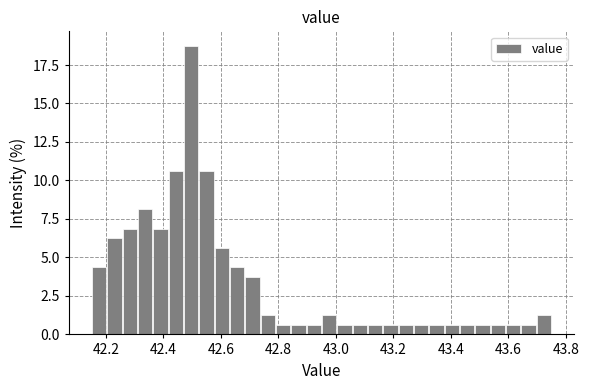

Read against the x-axis, roughly where is the centre of the tallest bar?

42.50